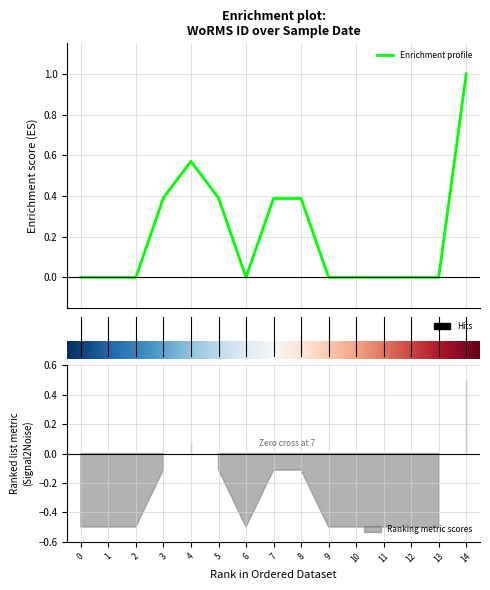

How many values exceed 0?

6